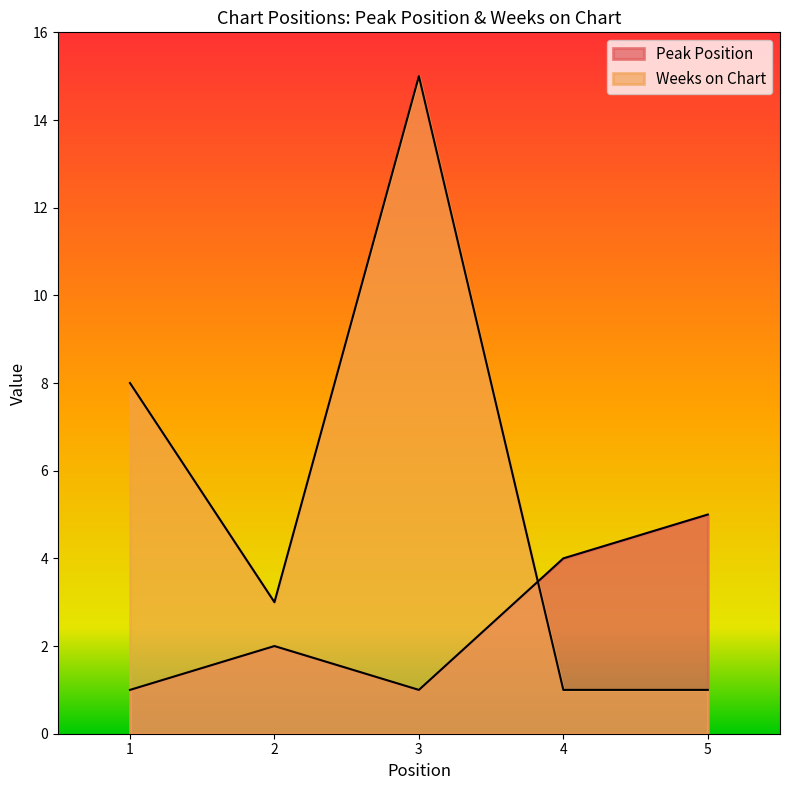

The value of Peak Position at 3 is 1. True or false?

False